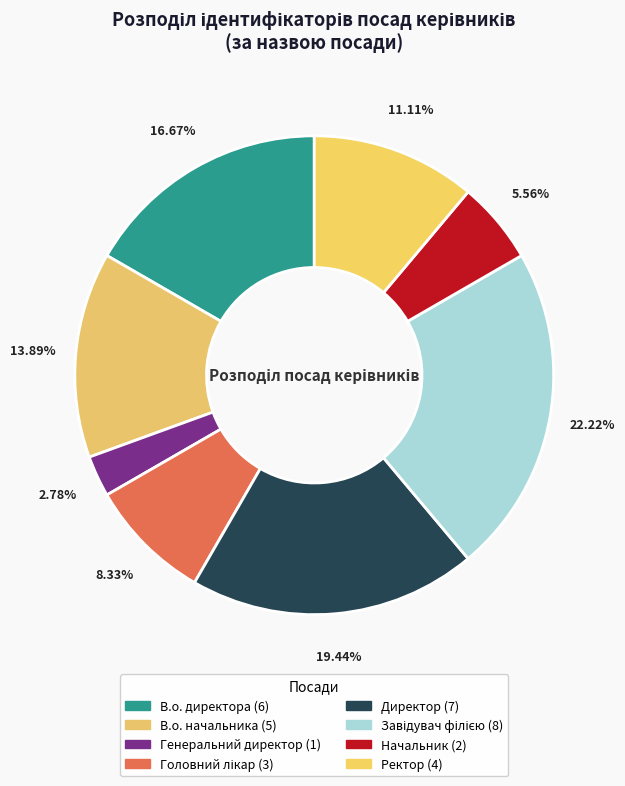

The В.о. директора slice represents 17% of the pie. True or false?

True